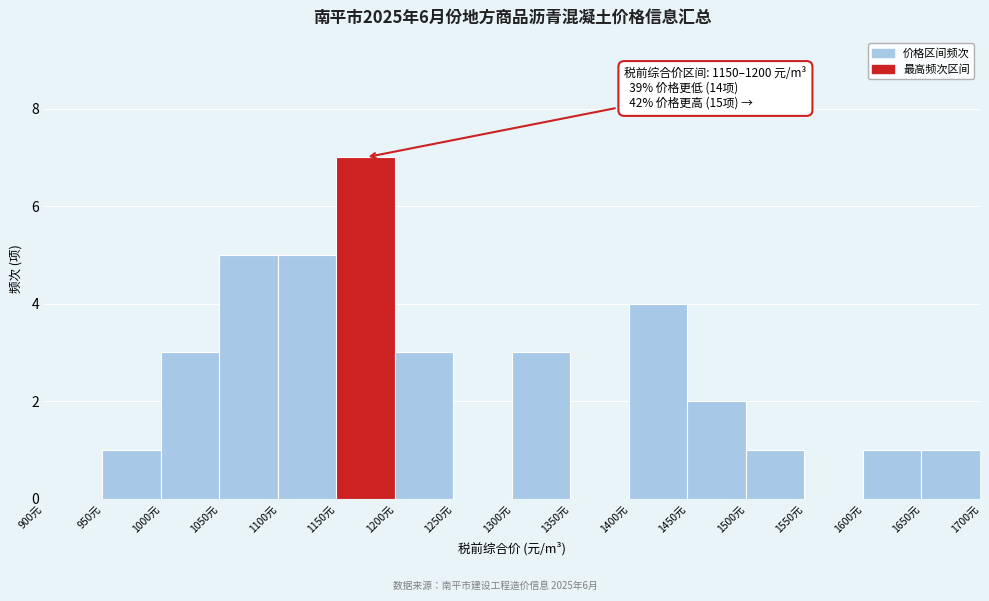

Over which range of the x-axis is the bar tallest?

1150 to 1200